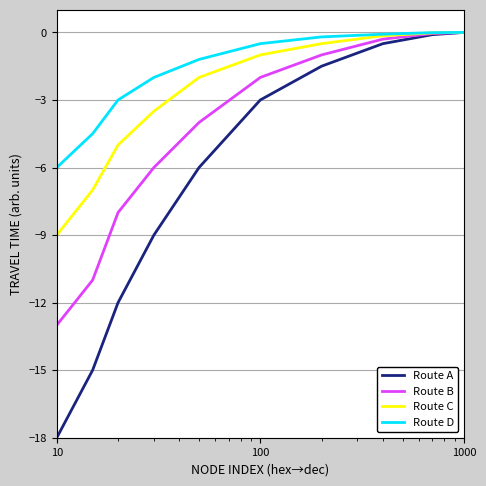

What is the smallest value displayed?

-18.0